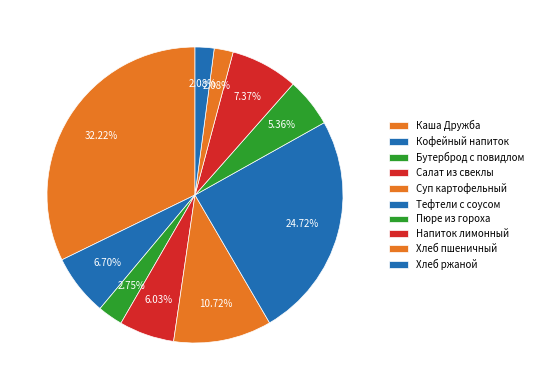

Count the number of slices in the pie.

10